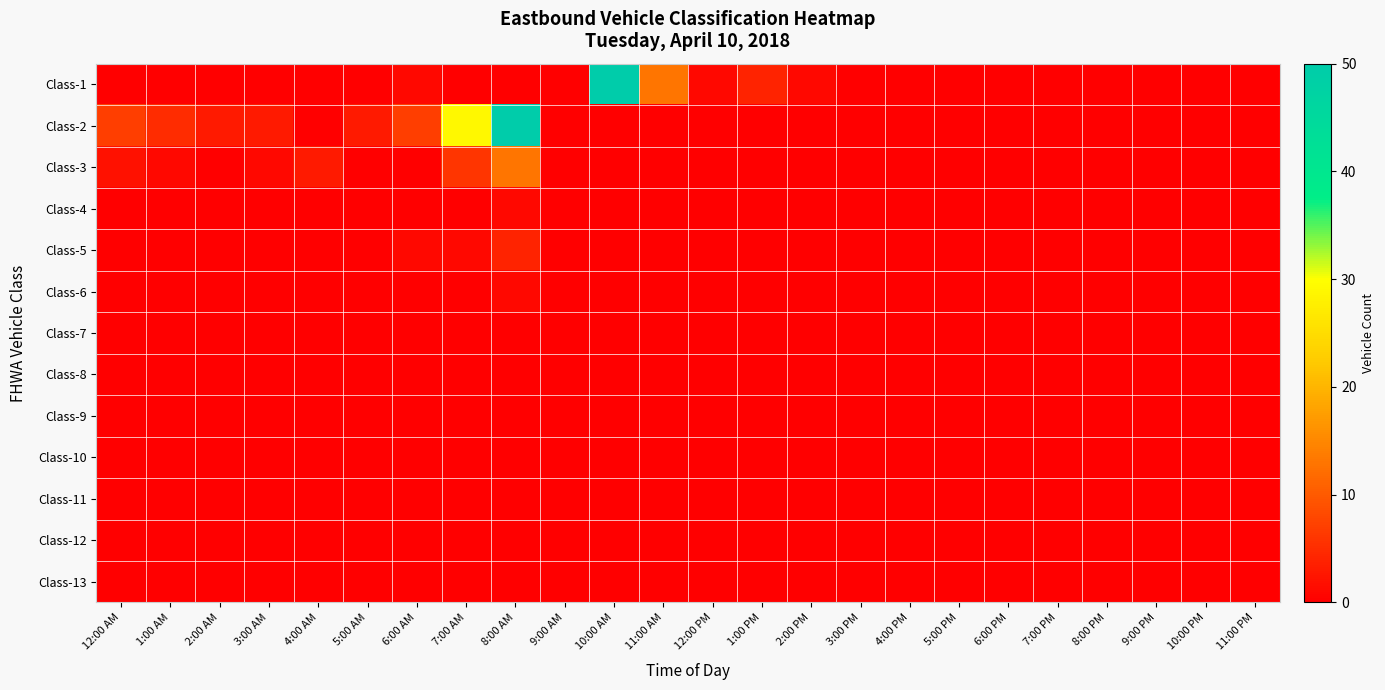

Which series has the largest range (max minus min)?

Class-1